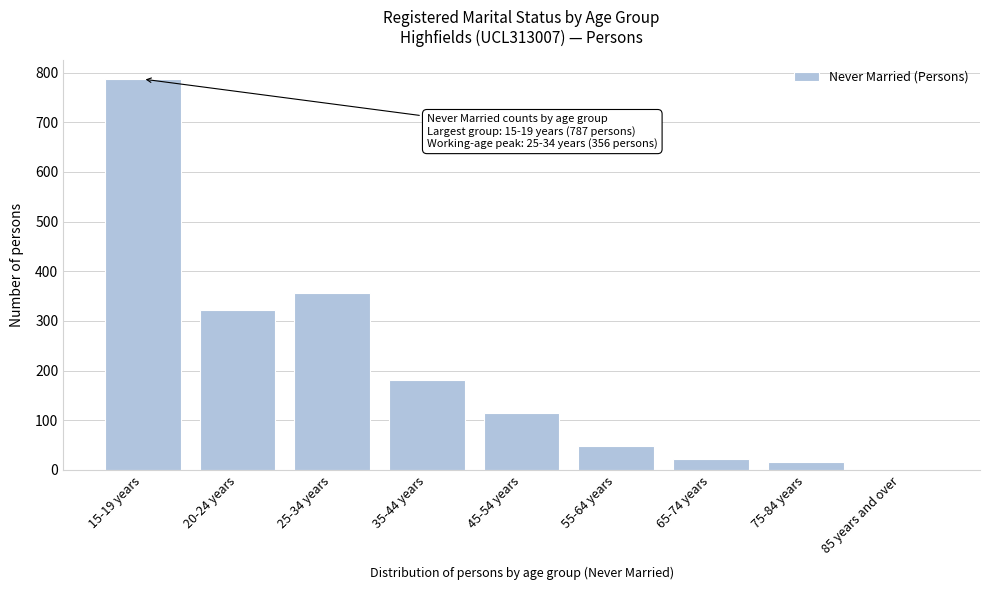

Reading left to right, extract all data points from this chart.

15-19 years=787	20-24 years=321	25-34 years=356	35-44 years=180	45-54 years=115	55-64 years=47	65-74 years=22	75-84 years=16	85 years and over=0